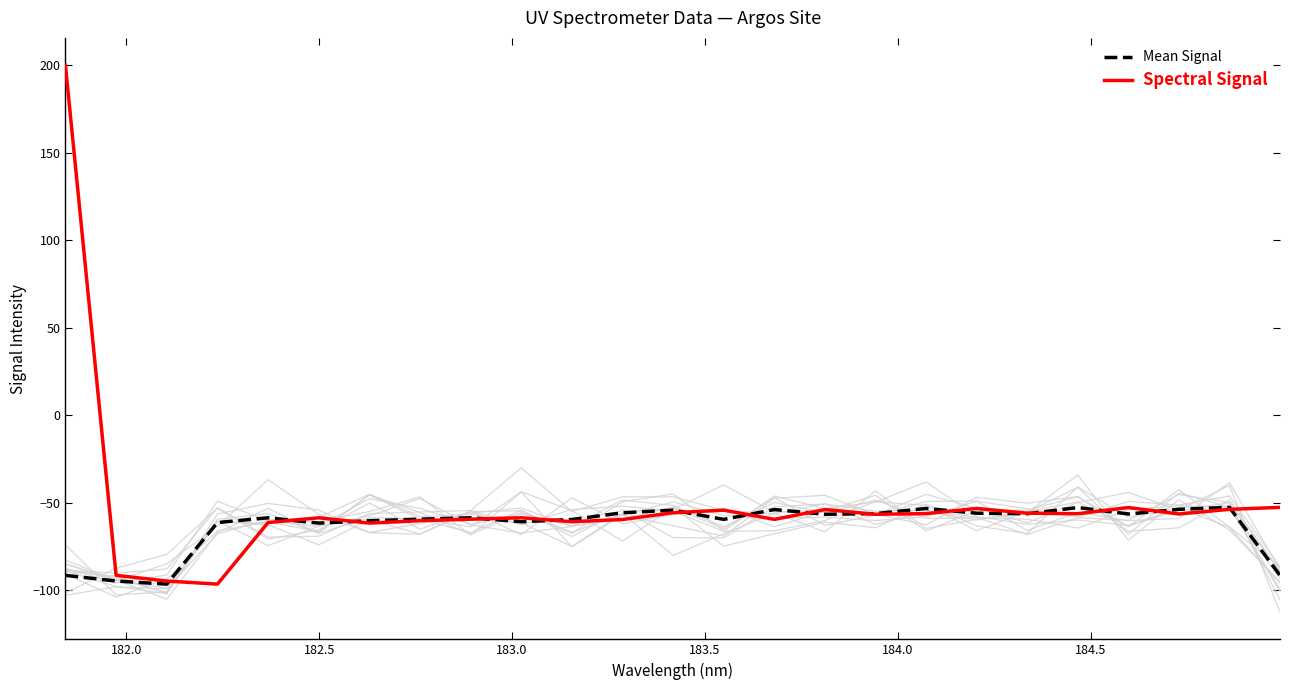

What is the maximum value for Spectral Signal?

200.0